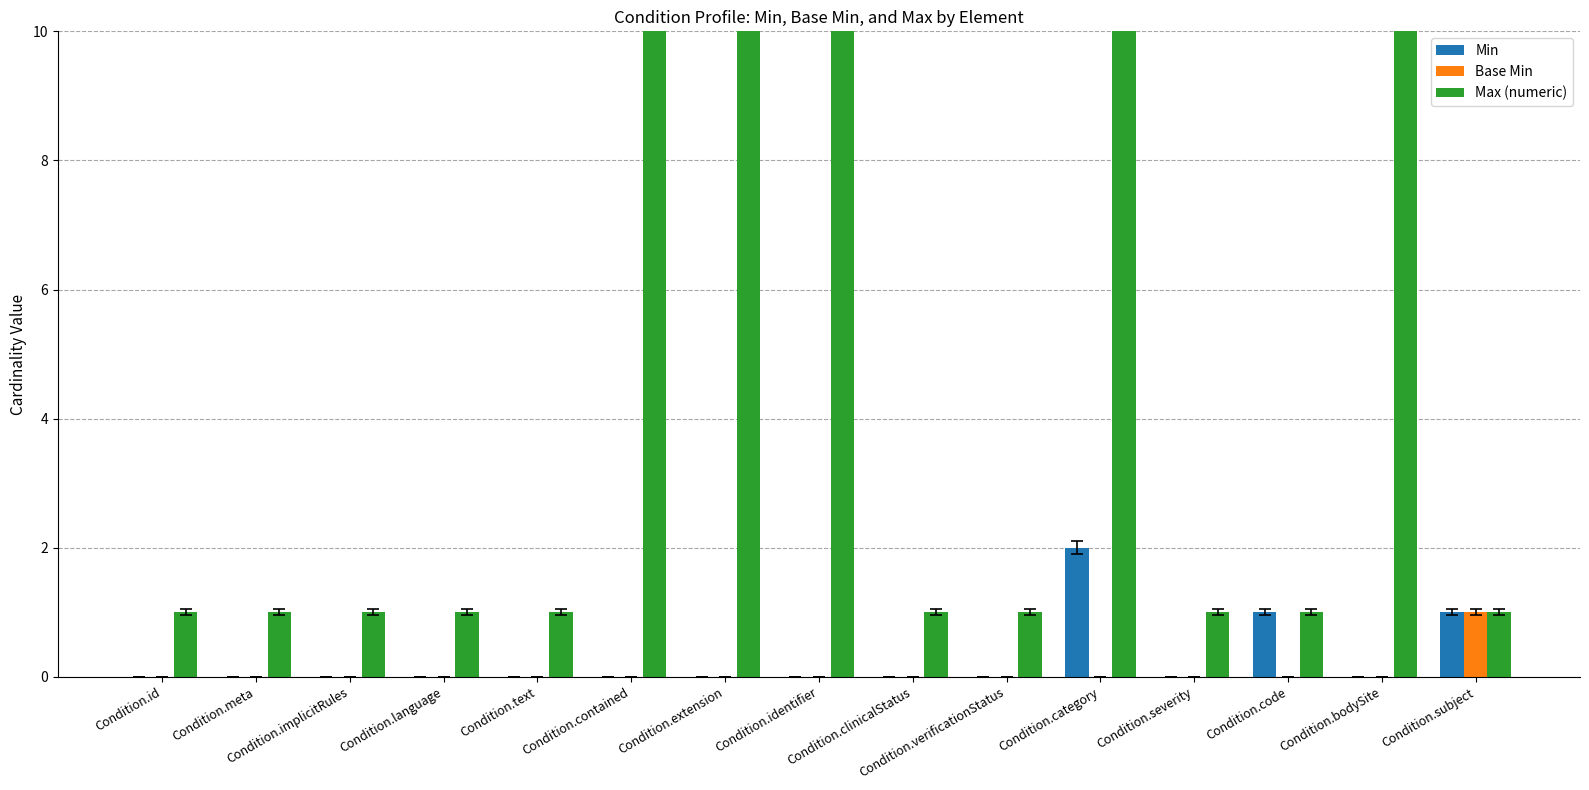

How many values in Base Min are above zero?

1